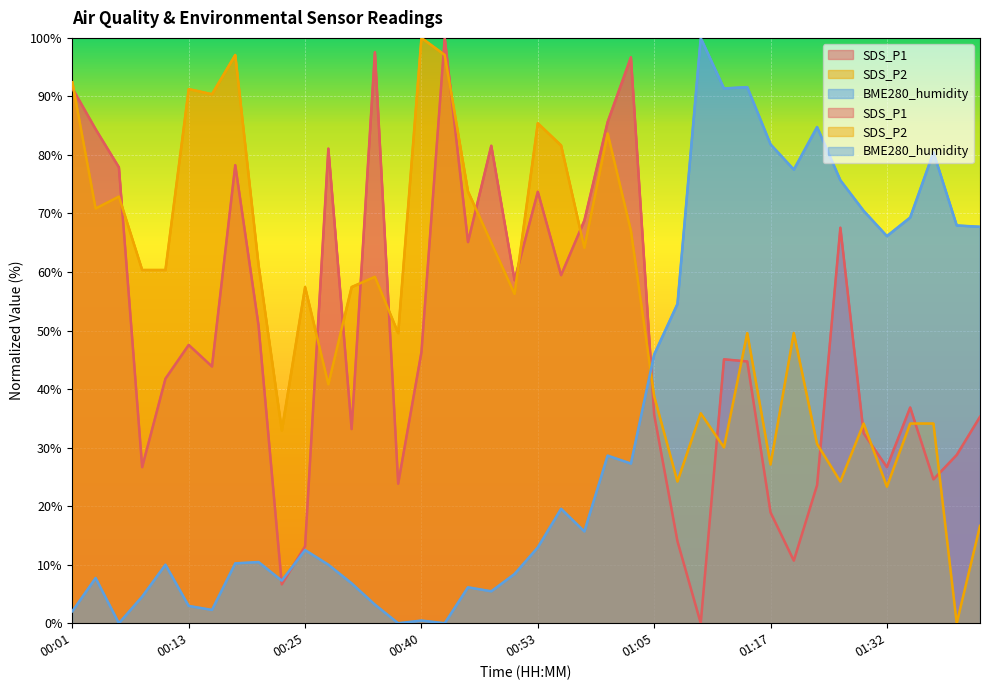

How many lines are shown in the chart?

3